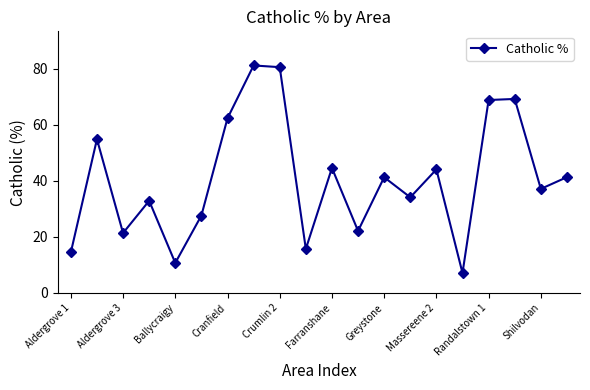

What is the maximum value shown in the chart?

81.2